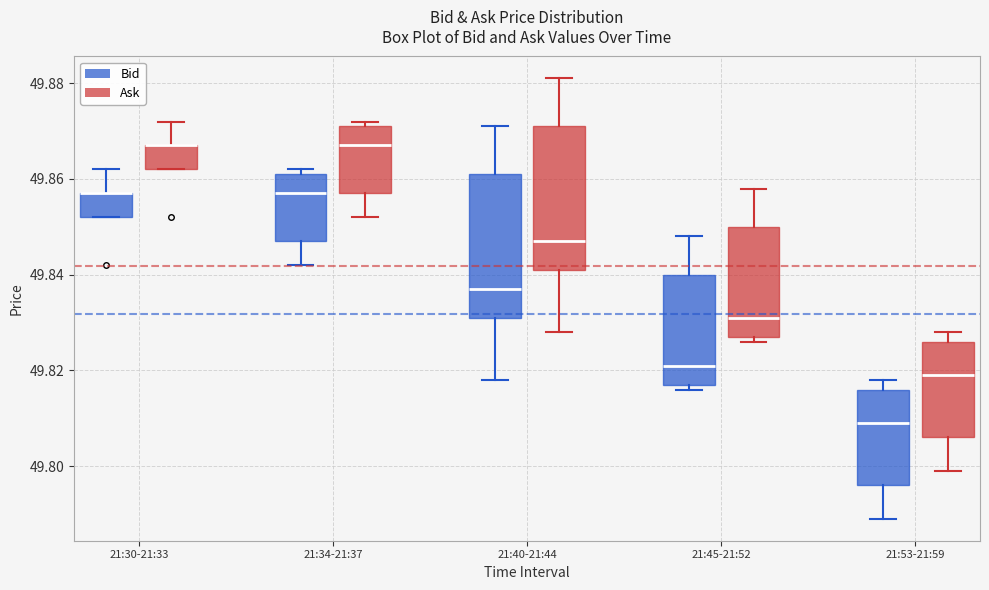

Where is the lower edge of the box for 21:30-21:33 (Ask) on the y-axis? The values are not printed on the chart, so give them approximately, as read against the axis.

49.862